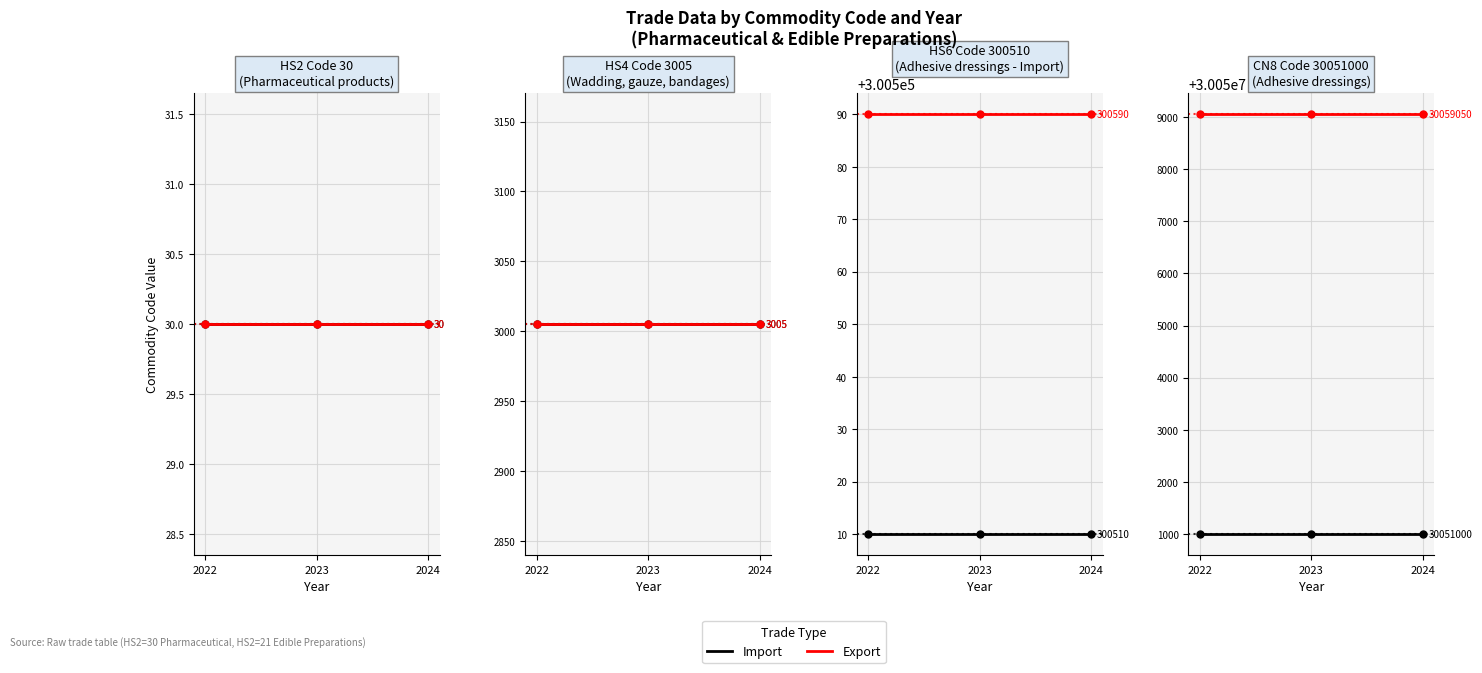

What is the sum of the Import values at 2024 and 2023?

60102000